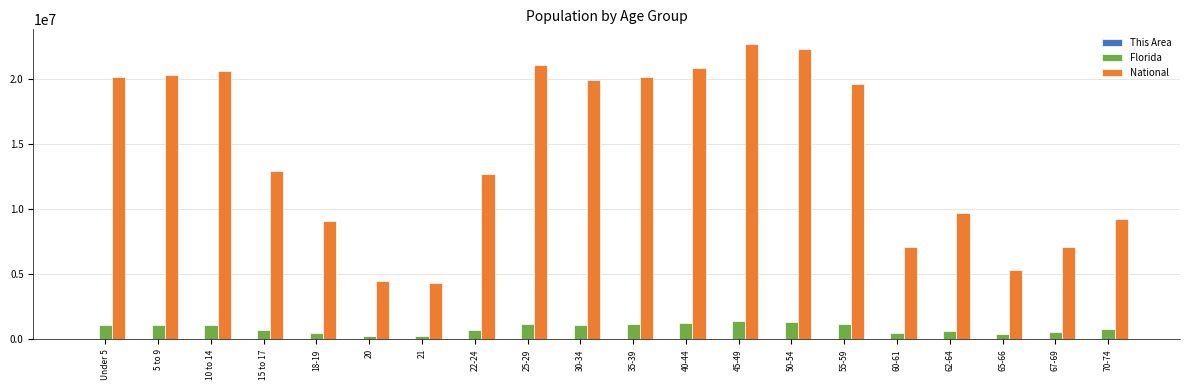

Which series has the largest total across all categories?

National